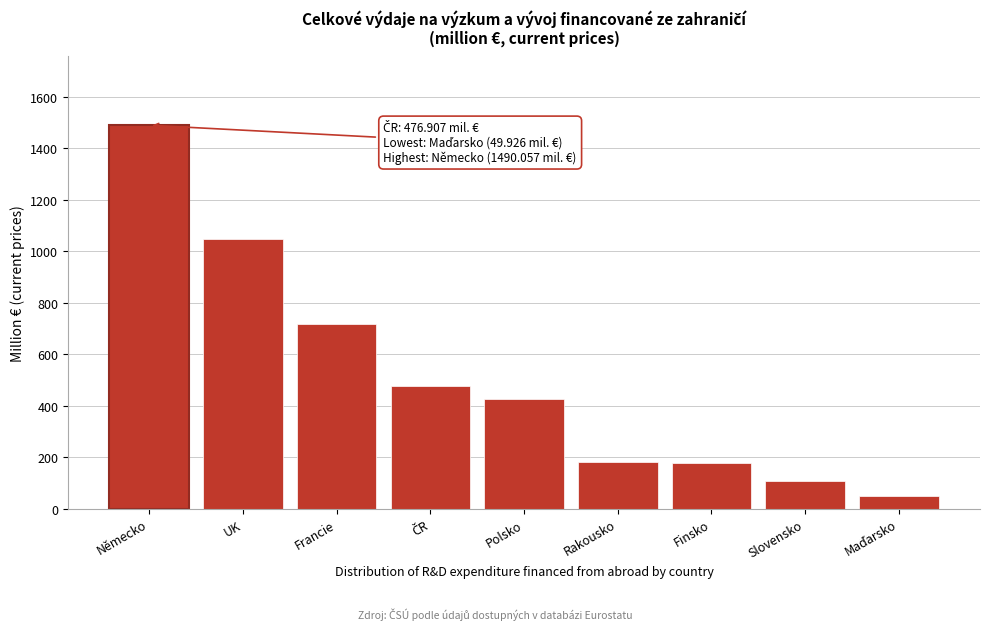

The chart shows a value of 64.3 at Finsko. True or false?

False